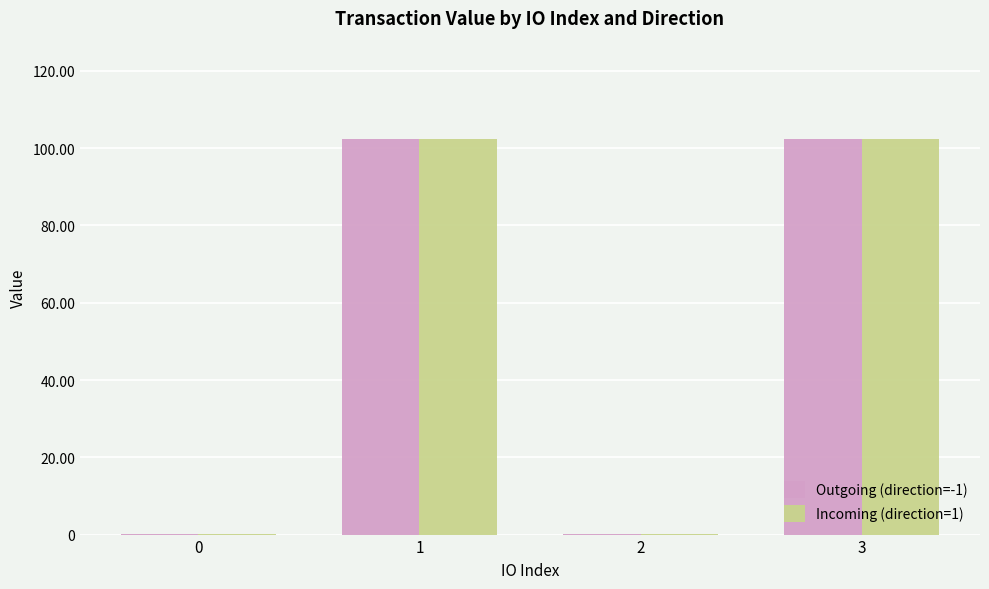

At which label does Incoming (direction=1) first exceed 102?

1